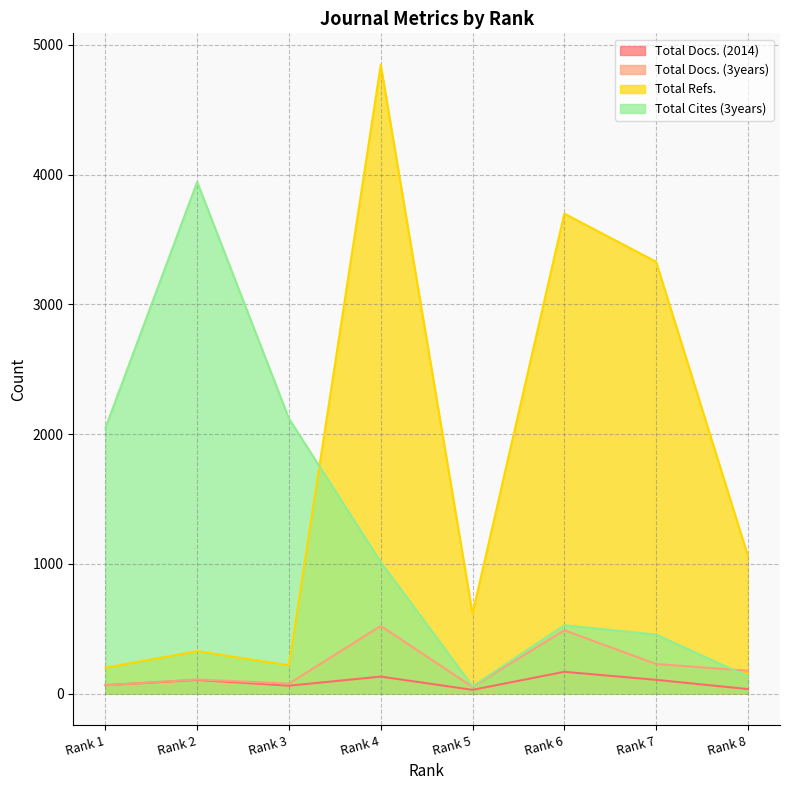

Is it true that Total Docs. (3years) equals 64 at Rank 1?

True